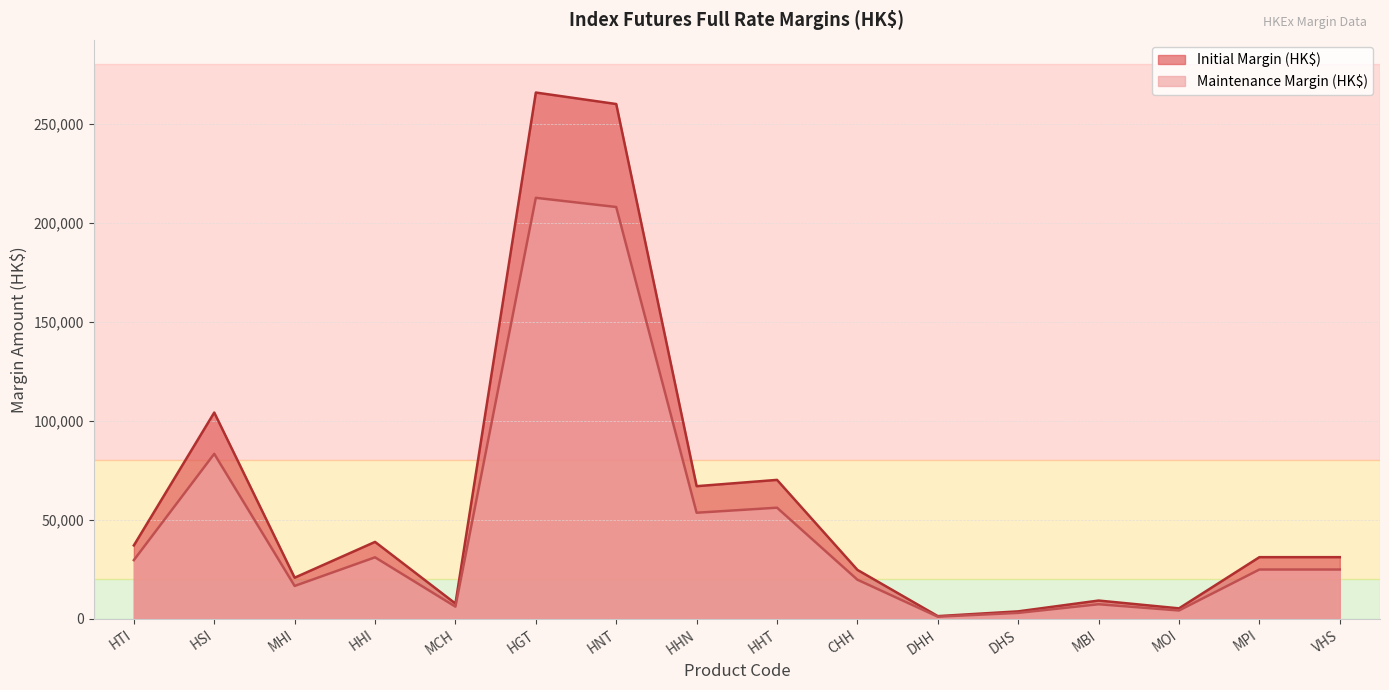

True or false: Maintenance Margin (HK$) has more than 0 interior local peaks.

True